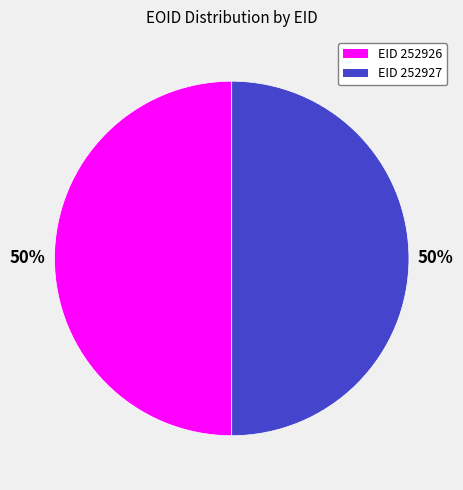

How many segments does this pie chart have?

2